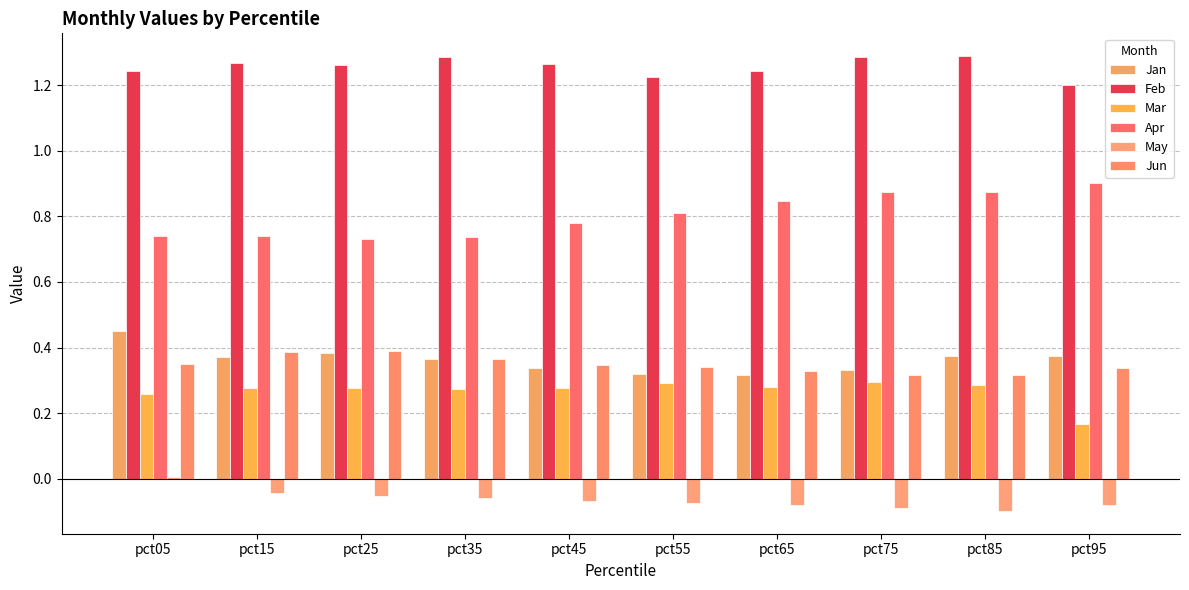

How many groups of bars are there?

10